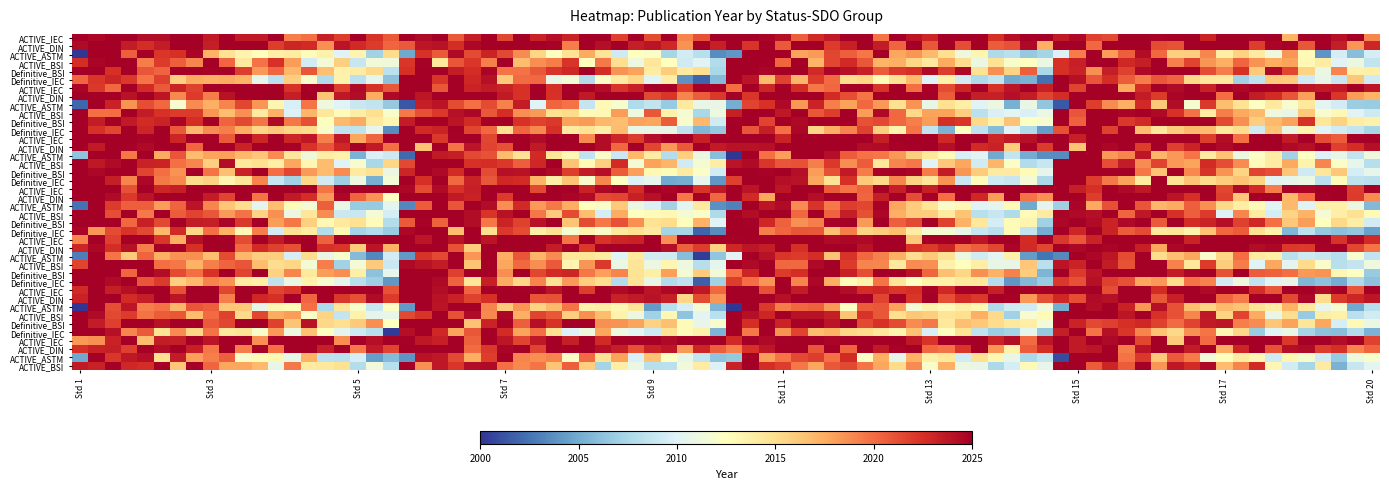

What is the spread (max minus min) of values at 8?

8